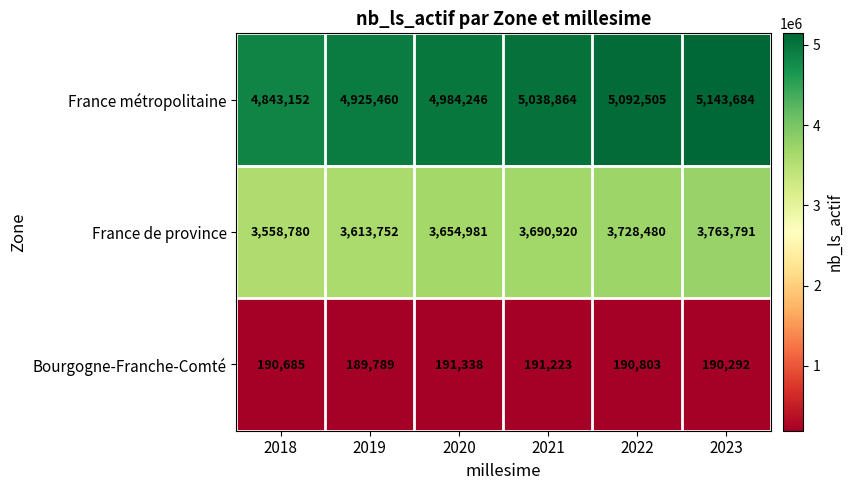

What is the greatest value displayed?

5143684